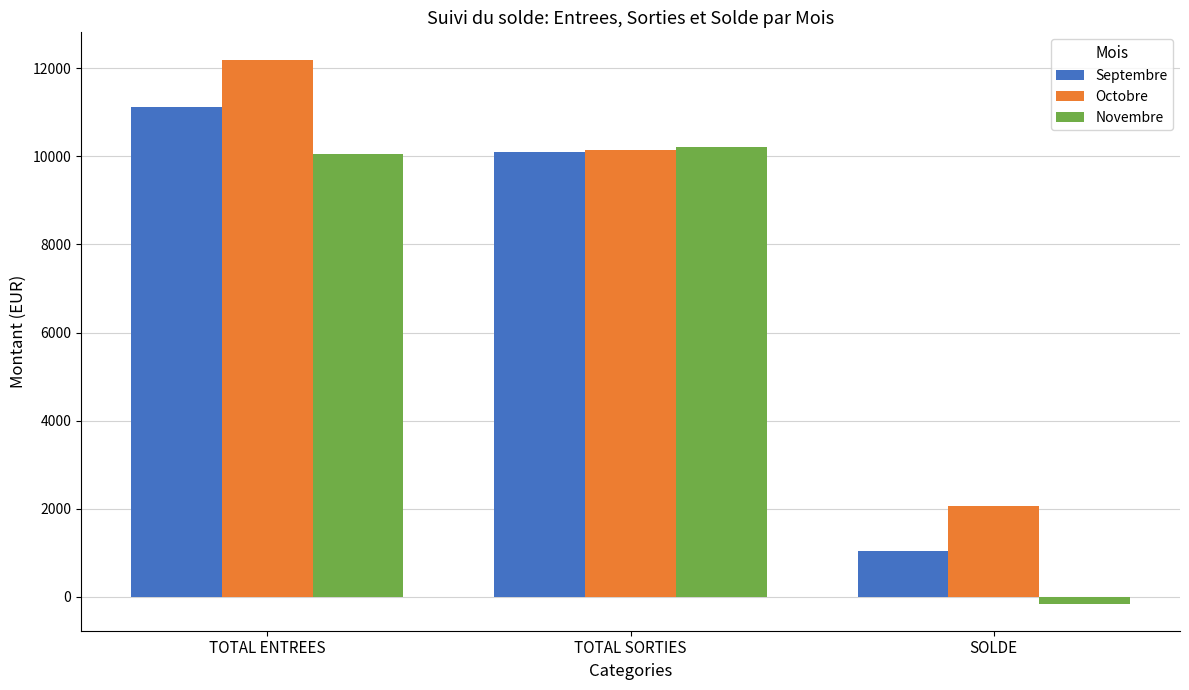

Which series has the widest spread of values?

Novembre